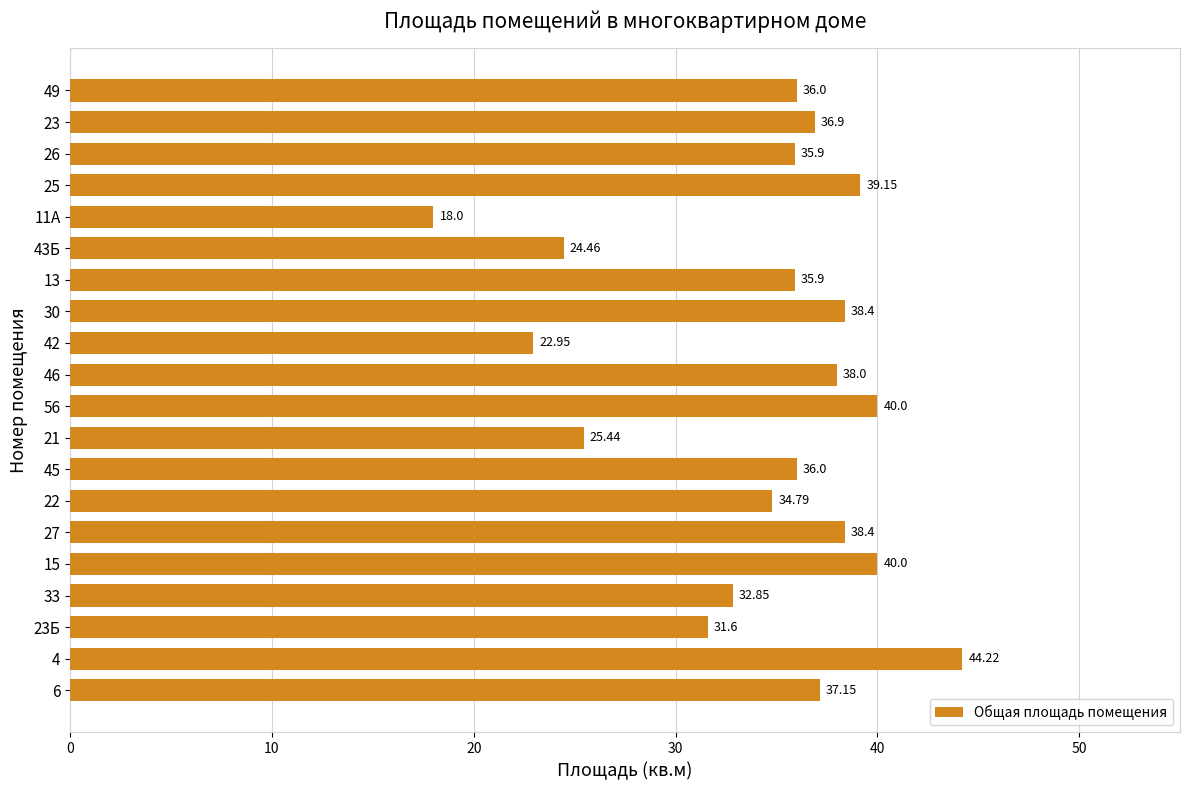

What is the difference between the maximum and minimum values?

26.2